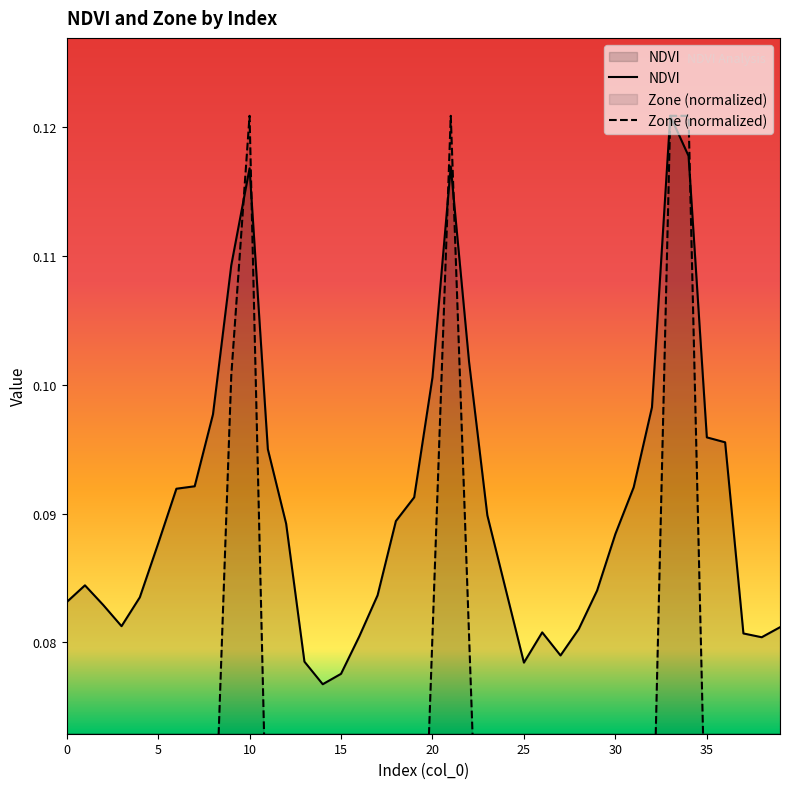

True or false: NDVI and Zone cross at least once.

True